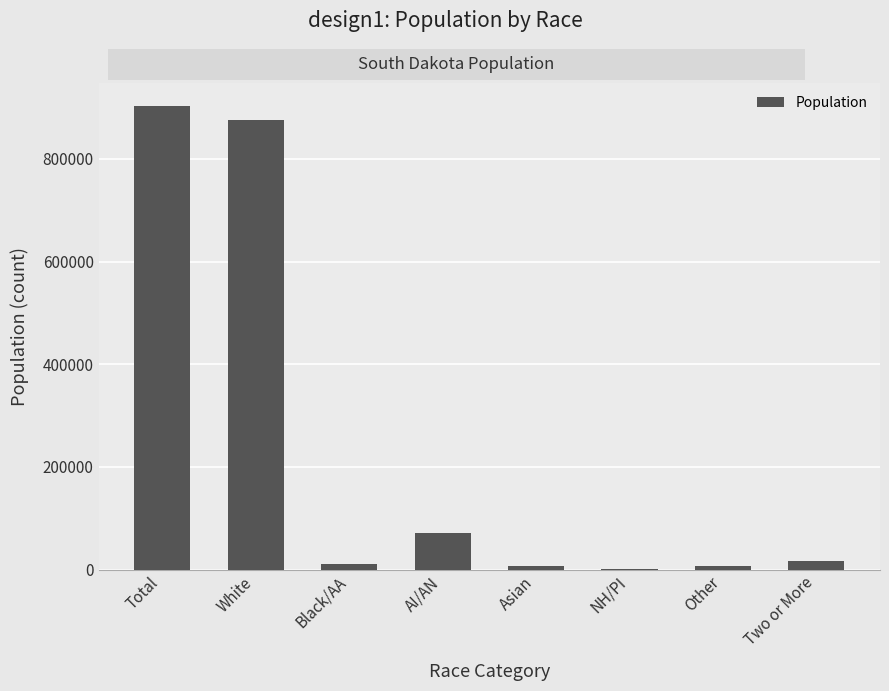

What is the sum of the values at White and Total?

1778513